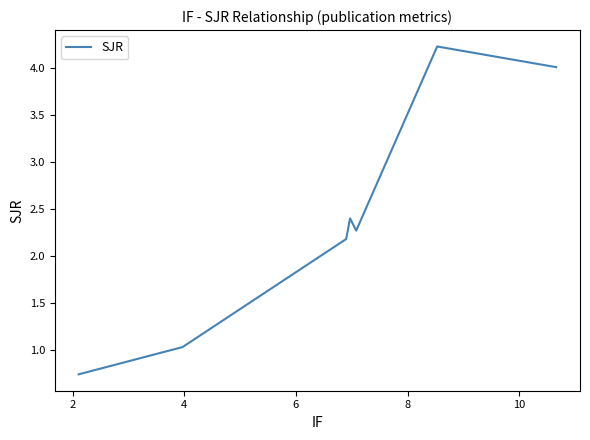

What is the difference between the maximum and second lowest values?

3.2